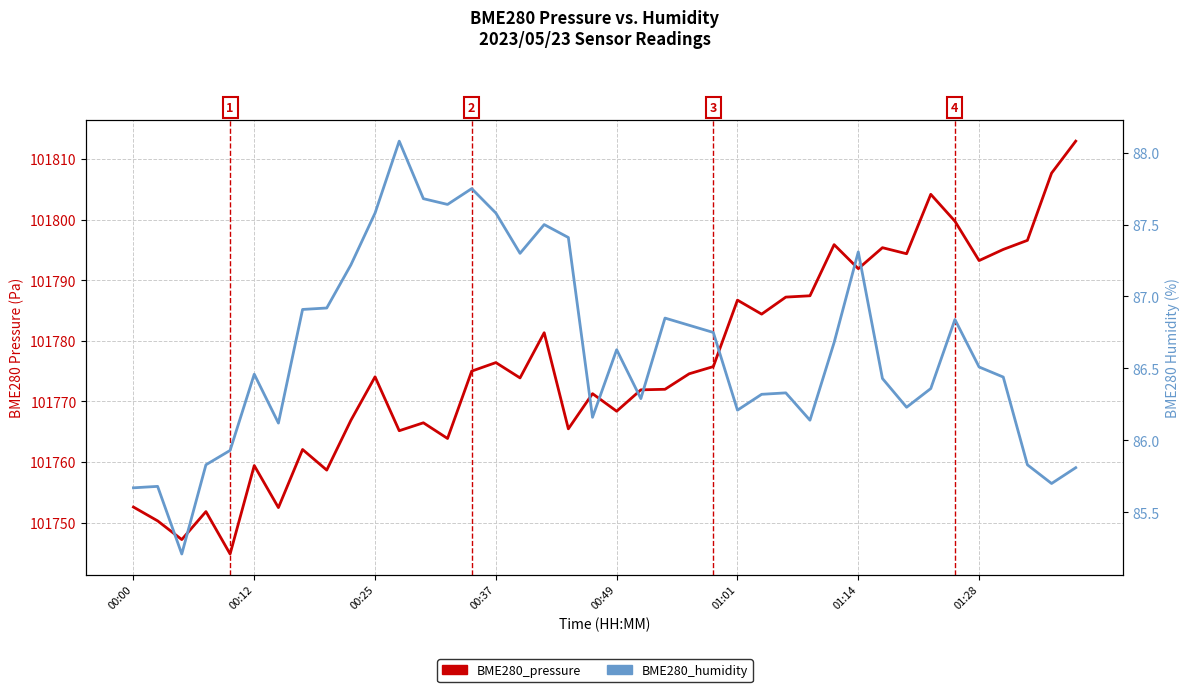

Rank the series by their average value, from highest to lowest.

BME280_pressure, BME280_humidity